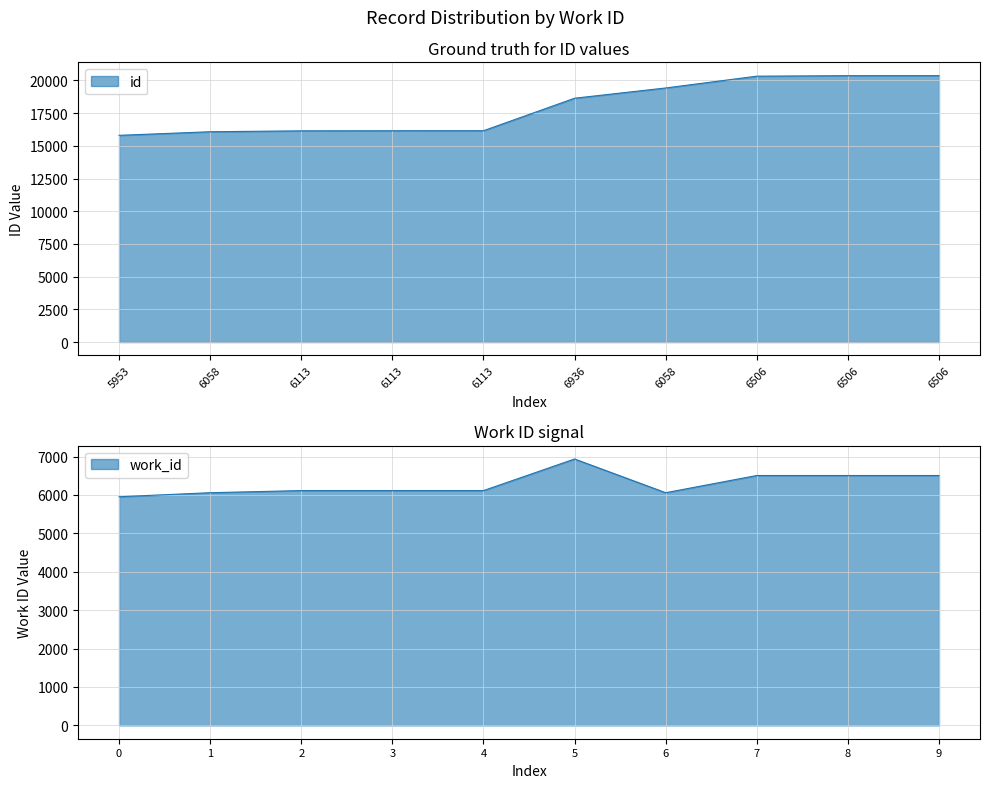

How many categories are shown in the chart?

10